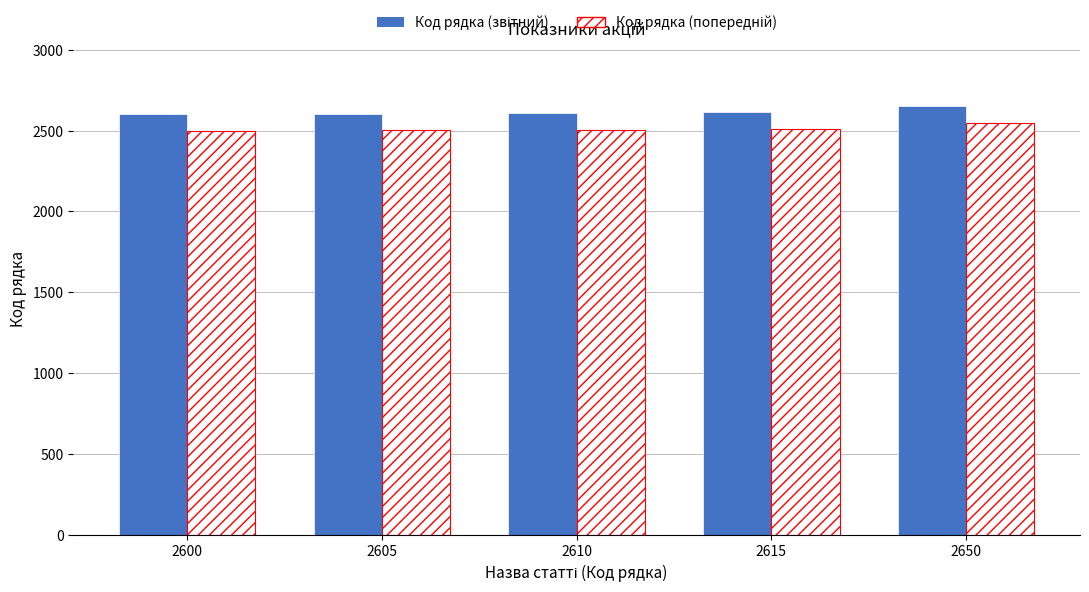

What is the smallest value displayed?

2496.0